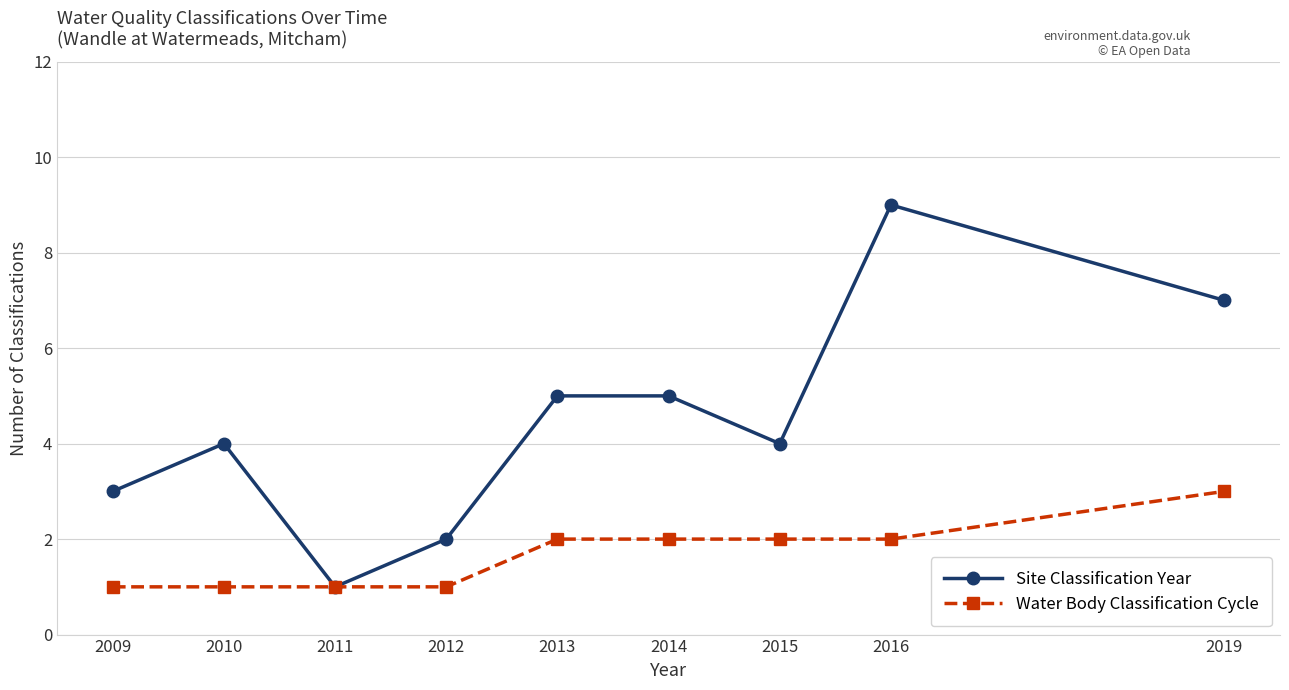

What is the maximum value shown in the chart?

9